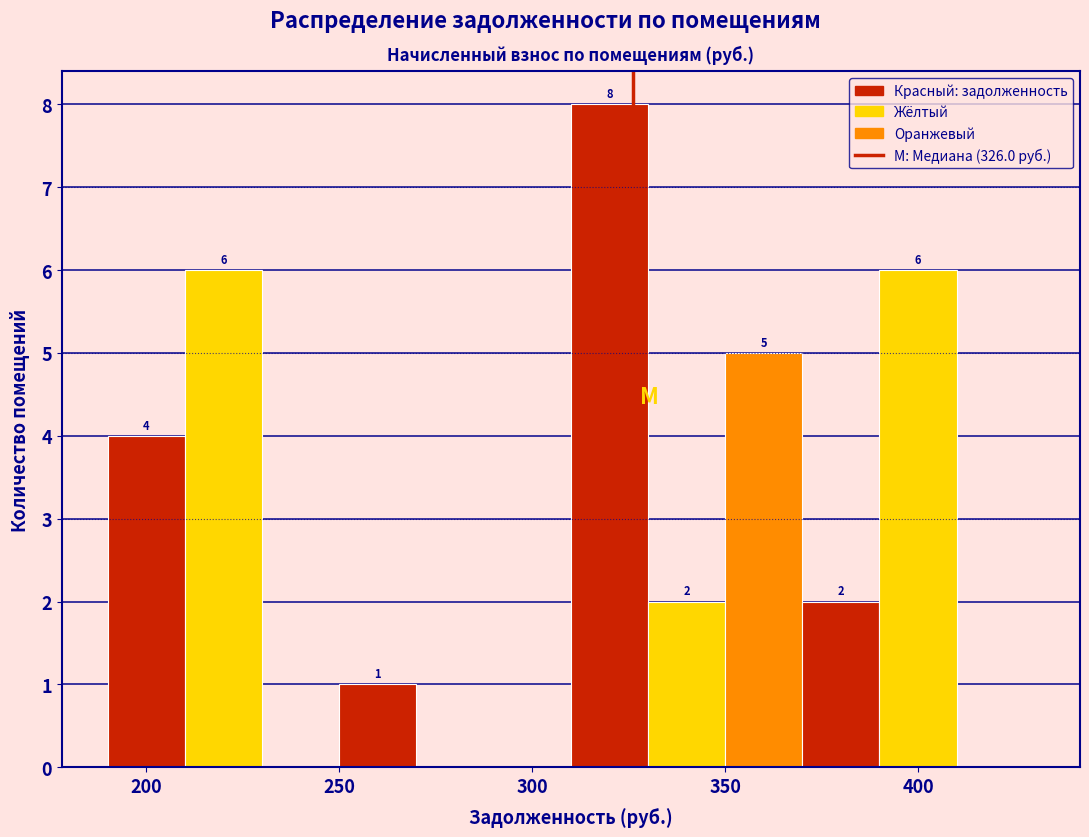

Over which range of the x-axis is the bar tallest?

310 to 330